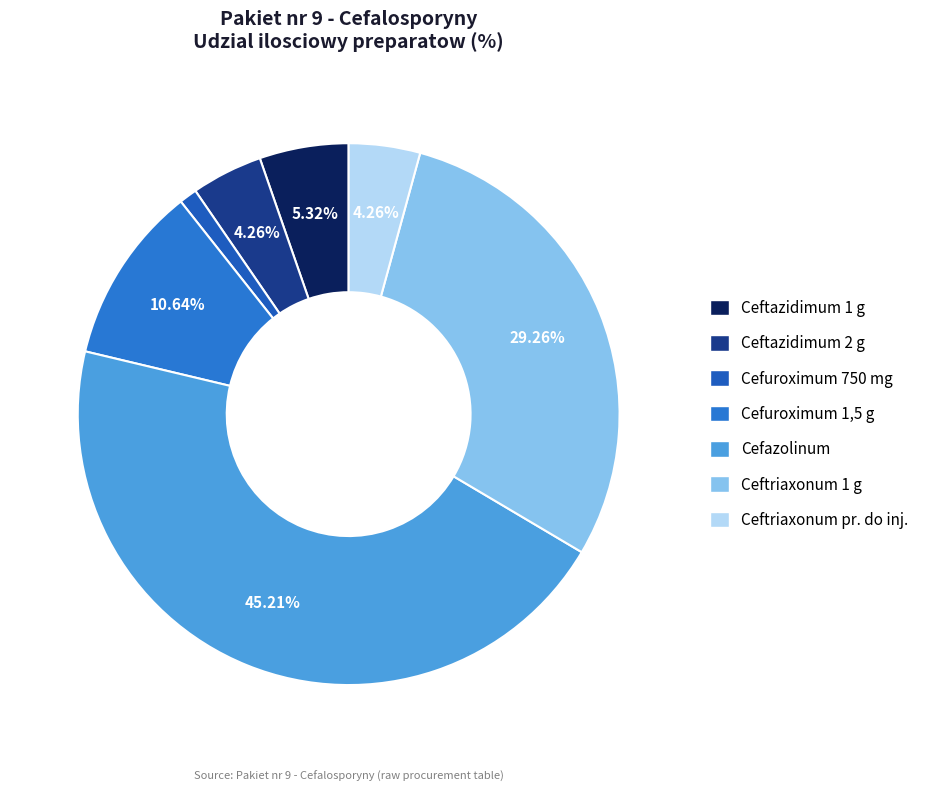

Count the number of slices in the pie.

7